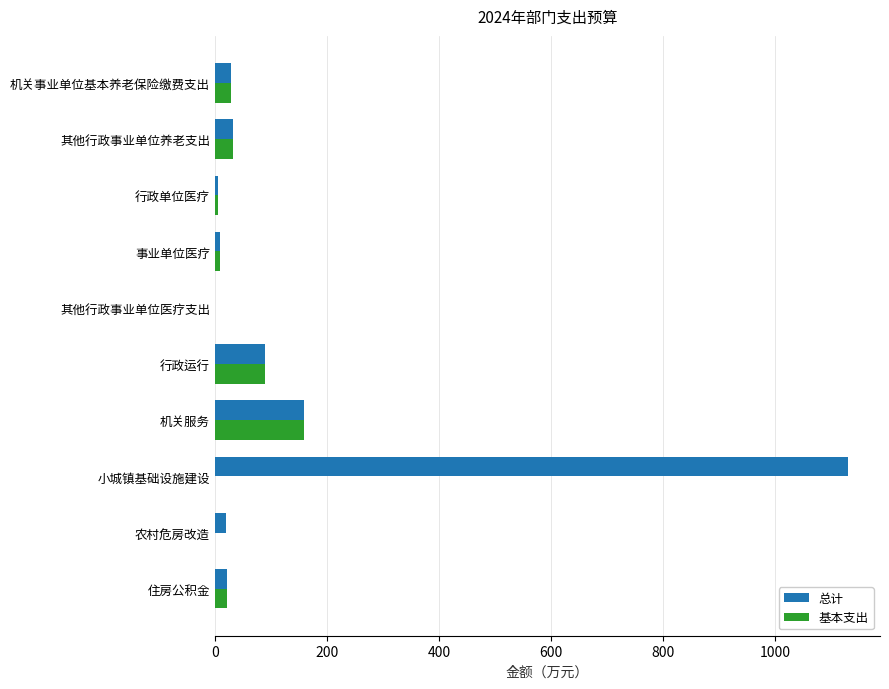

How many data points does each series have?

10